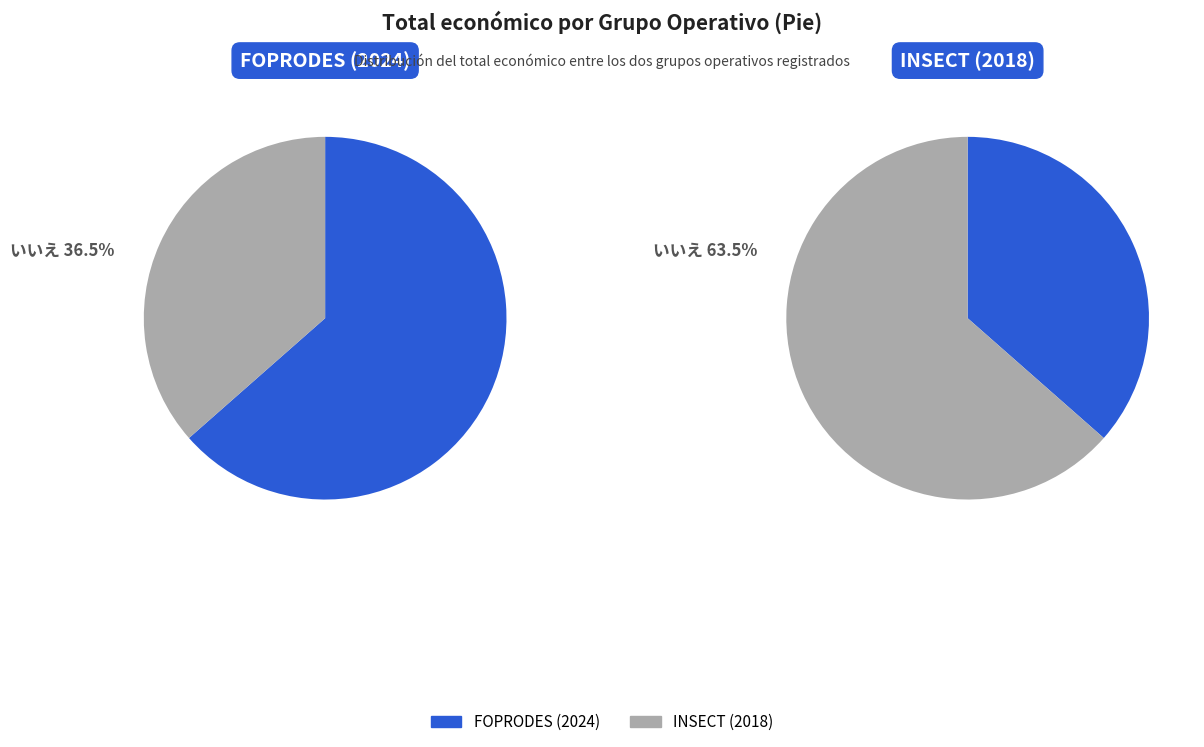

Is it true that INSECT (2018) is 28% of the pie?

False